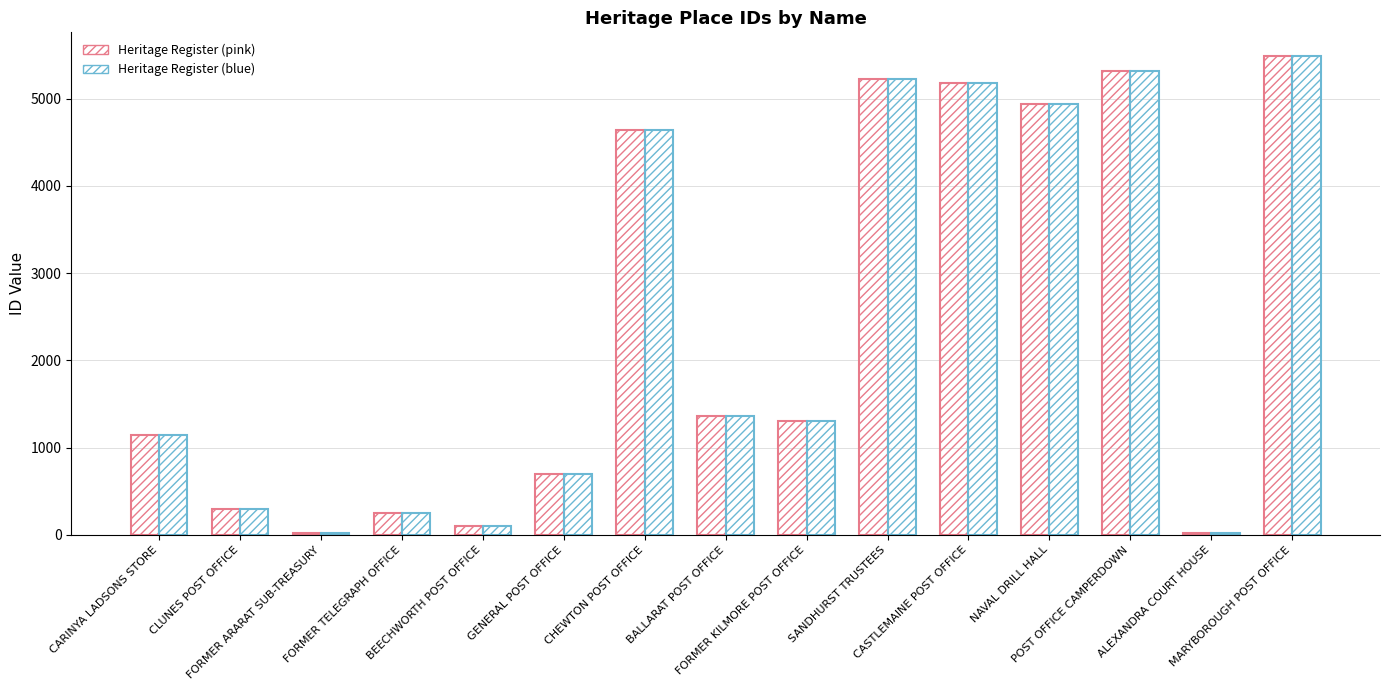

How many groups of bars are there?

15